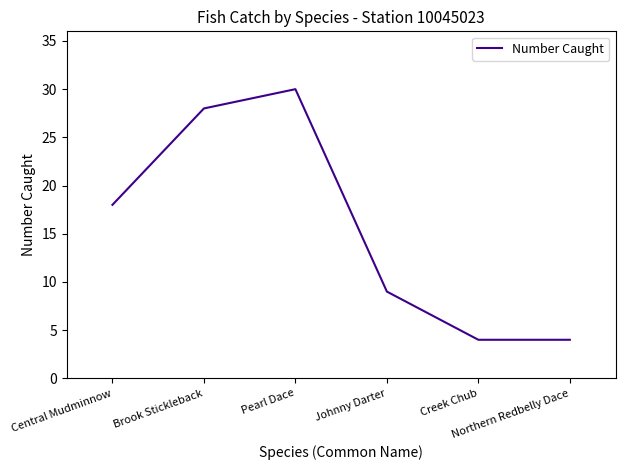

Is it true that the value at Pearl Dace is 42?

False